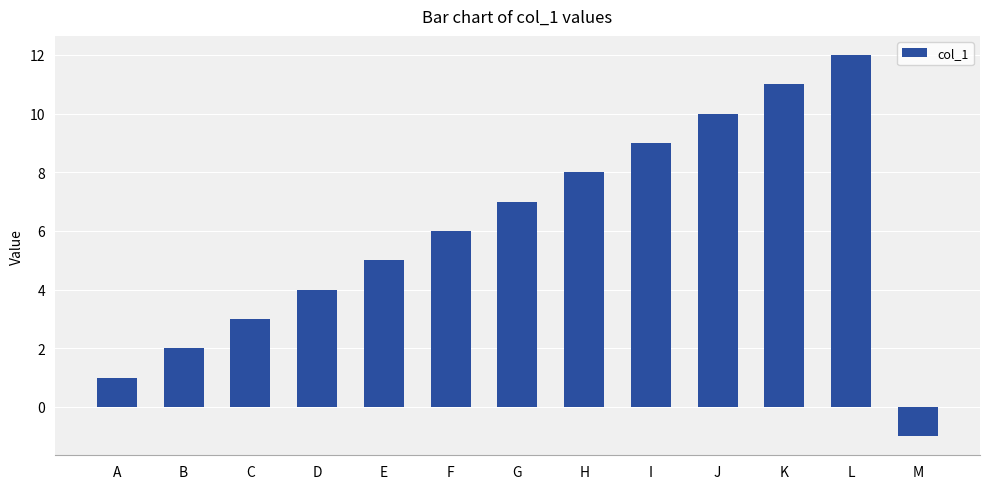

Read the value at J, to the nearest 5.

10